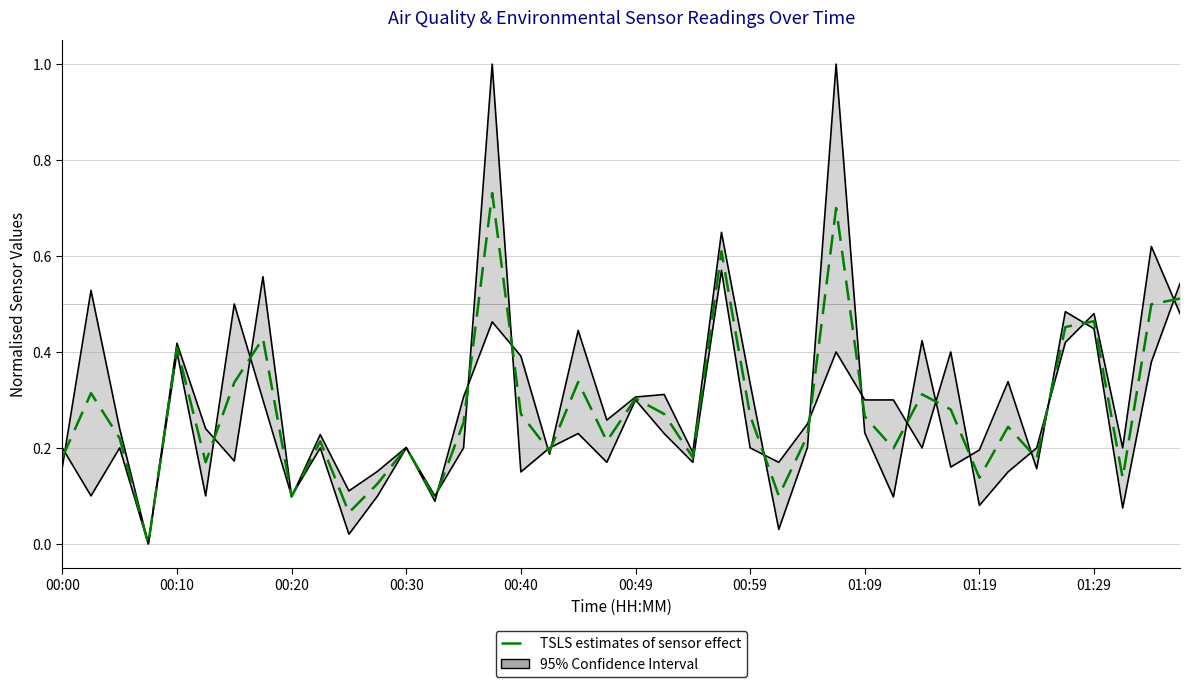

How many lines are shown in the chart?

3